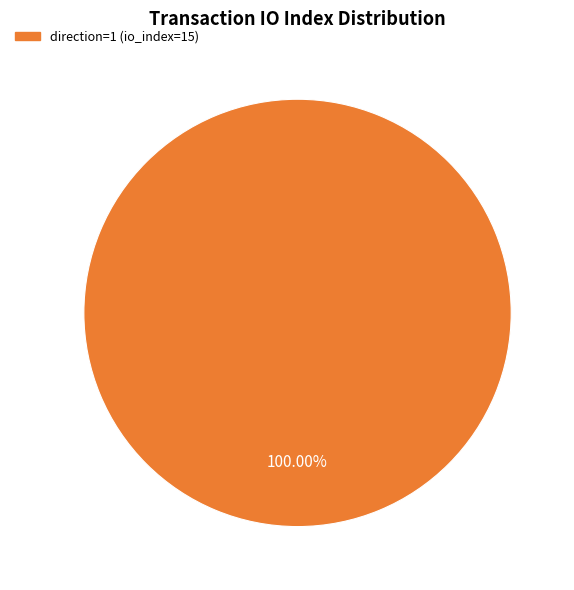

Count the number of slices in the pie.

1